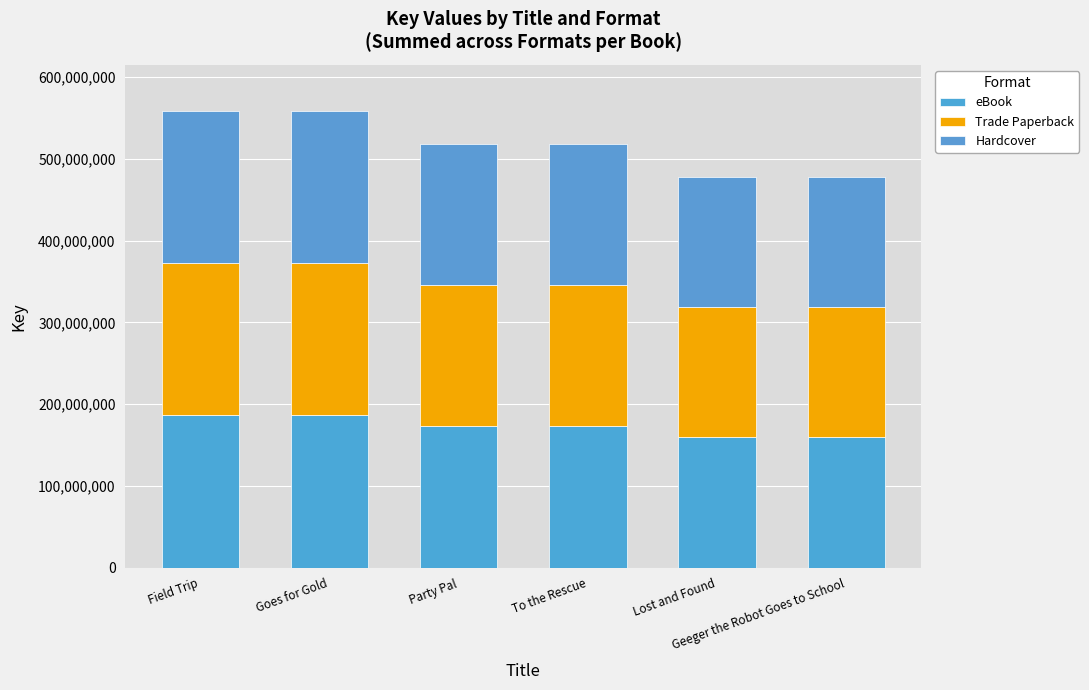

How many values in the eBook series are below 172795150?

3